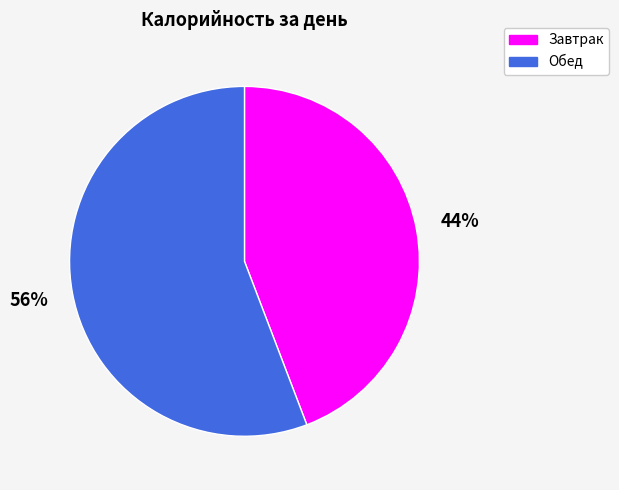

What is the ratio of the value at Завтрак to the value at Обед?

0.8